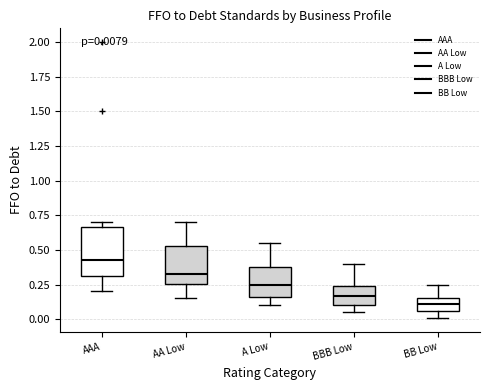

Which box is the tallest, from its lower edge to its upper edge?

AAA